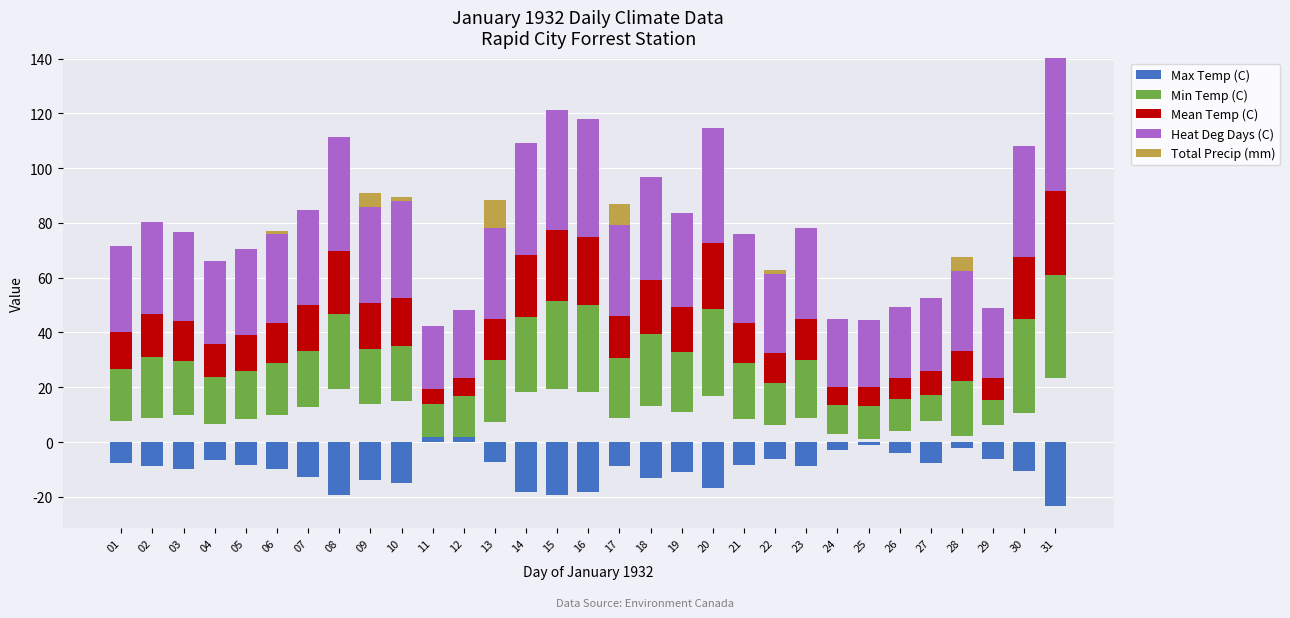

What is the sum of the Min Temp (C) values at 08 and 20?

58.9